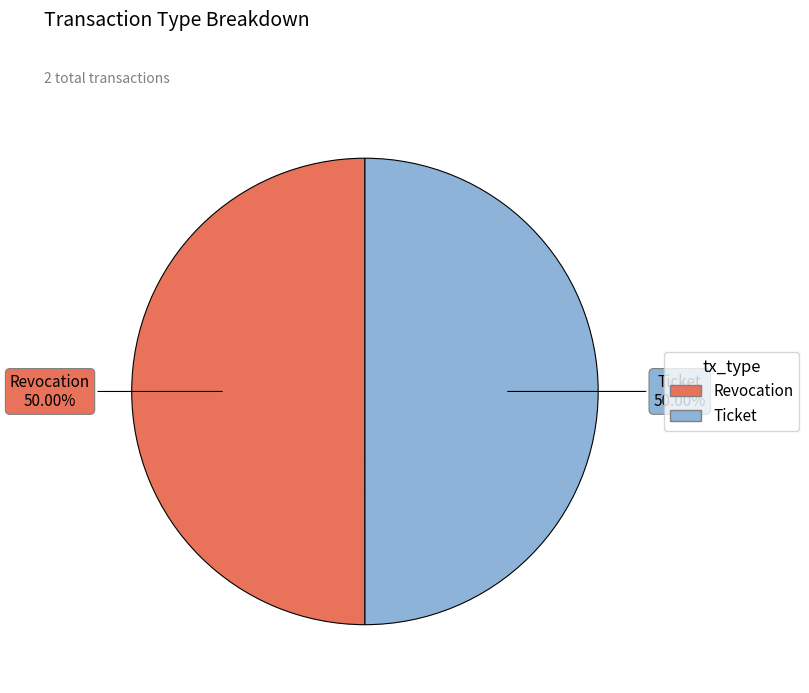

To the nearest percent, what portion does Revocation represent?

50%